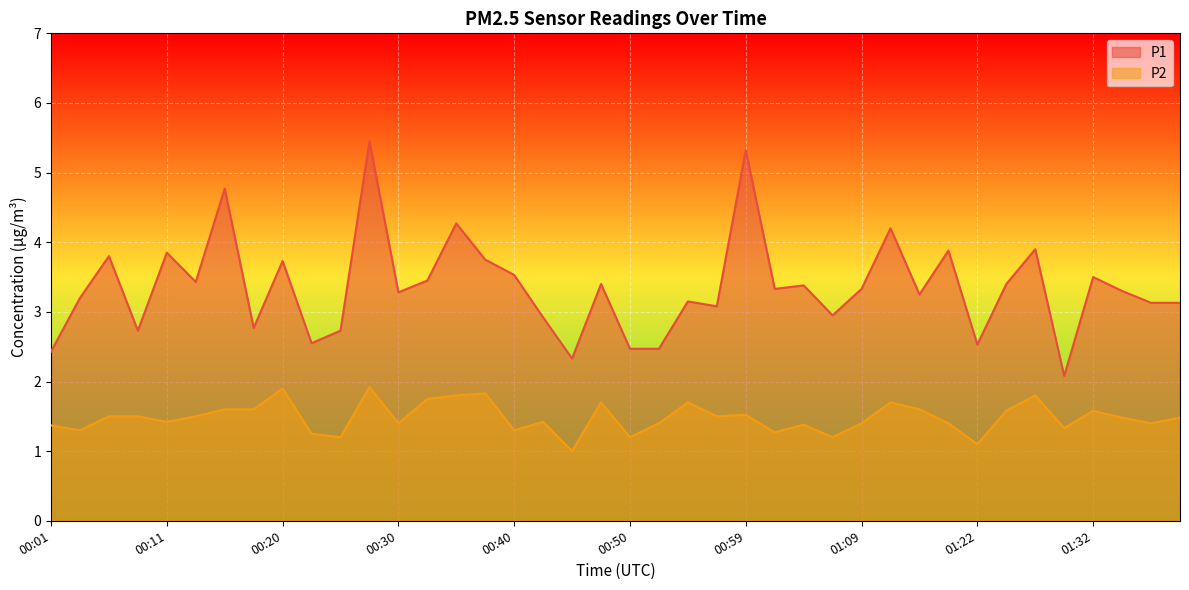

True or false: P1 and P2 cross at least once.

False